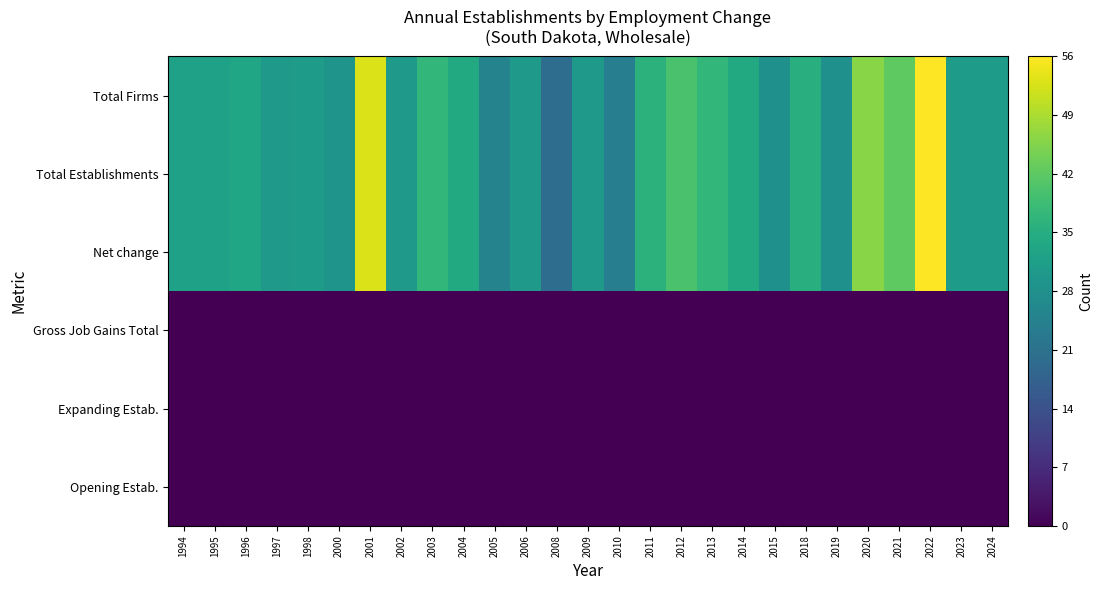

At which category is the sum across all series the highest?

2022